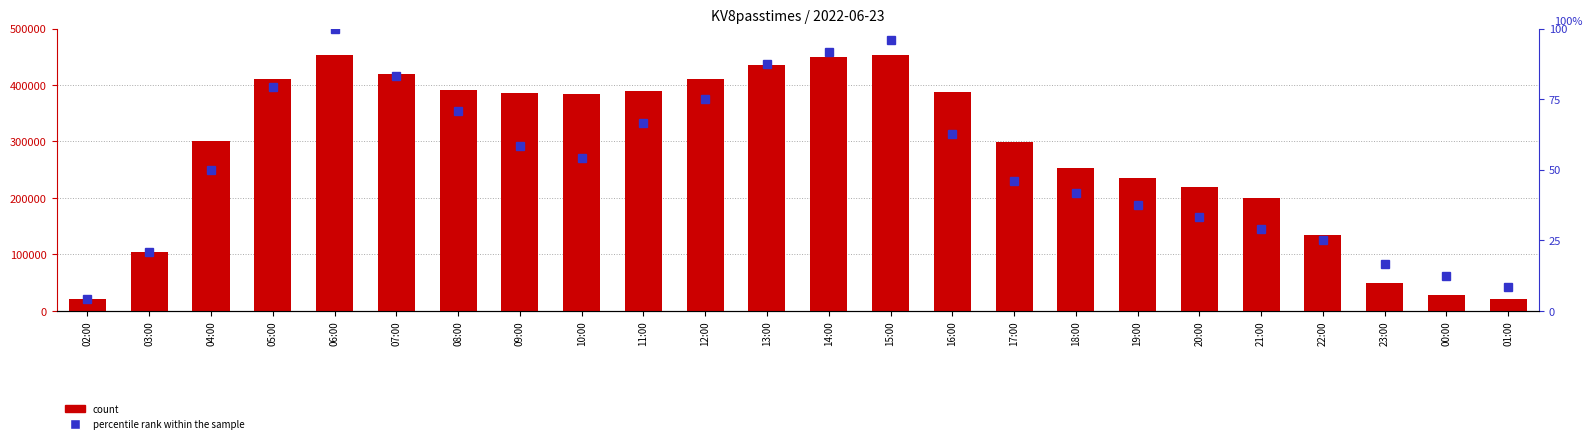

How many values in the percentile rank within the sample series exceed 54?

12